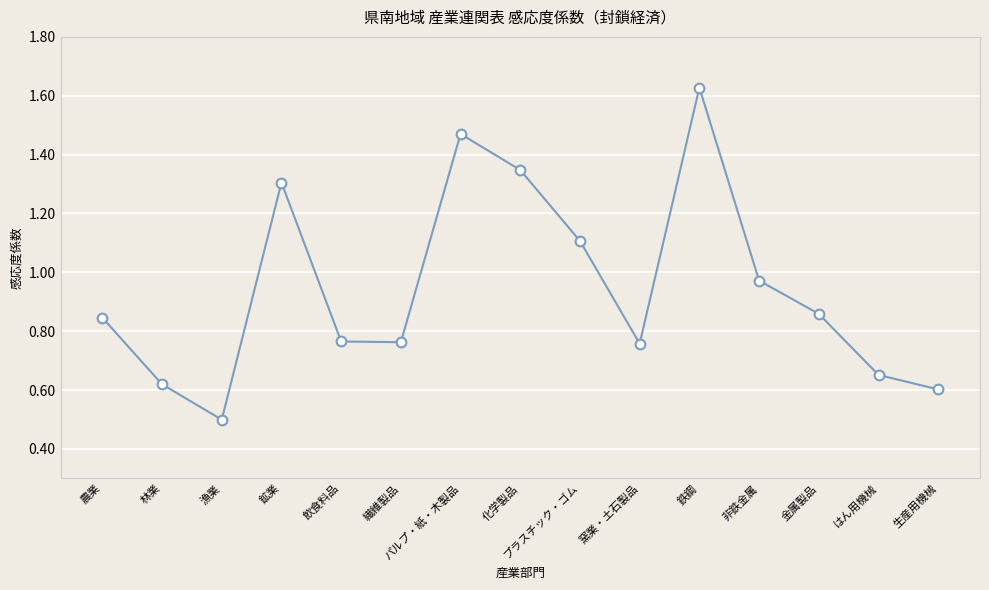

Which category has the lowest value across all series?

漁業